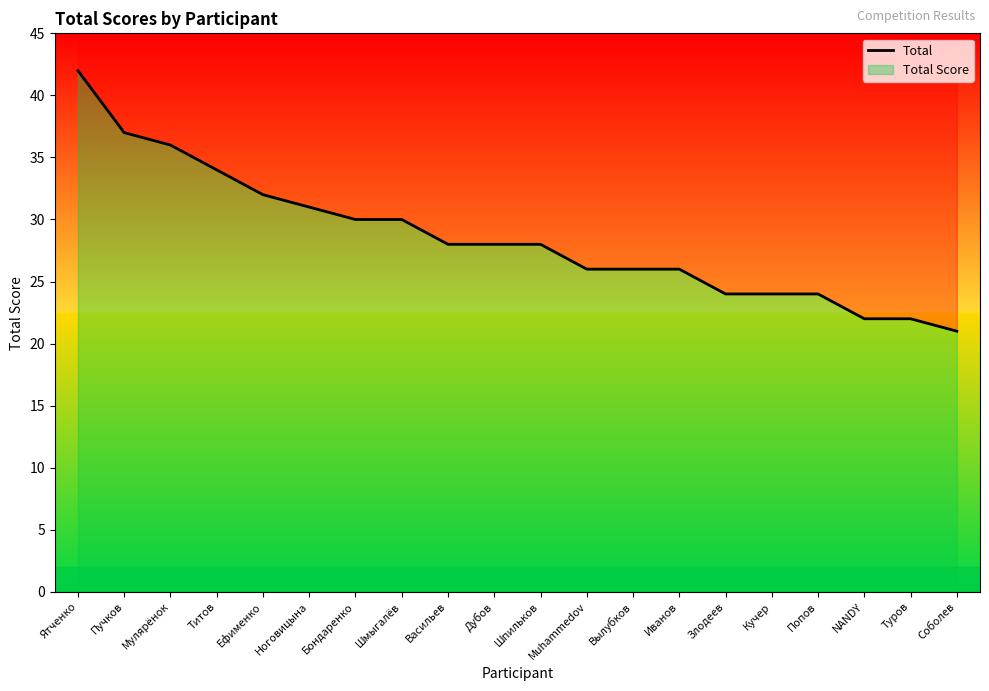

List the labels in order of value, largest first.

Ятченко, Пучков, Мулярёнок, Титов, Ефименко, Ноговицына, Бондаренко, Шмыгалёв, Васильев, Дубов, Шпильков, Muhammedov, Вылубков, Иванов, Злодеев, Кучер, Попов, NANDY, Туров, Соболев